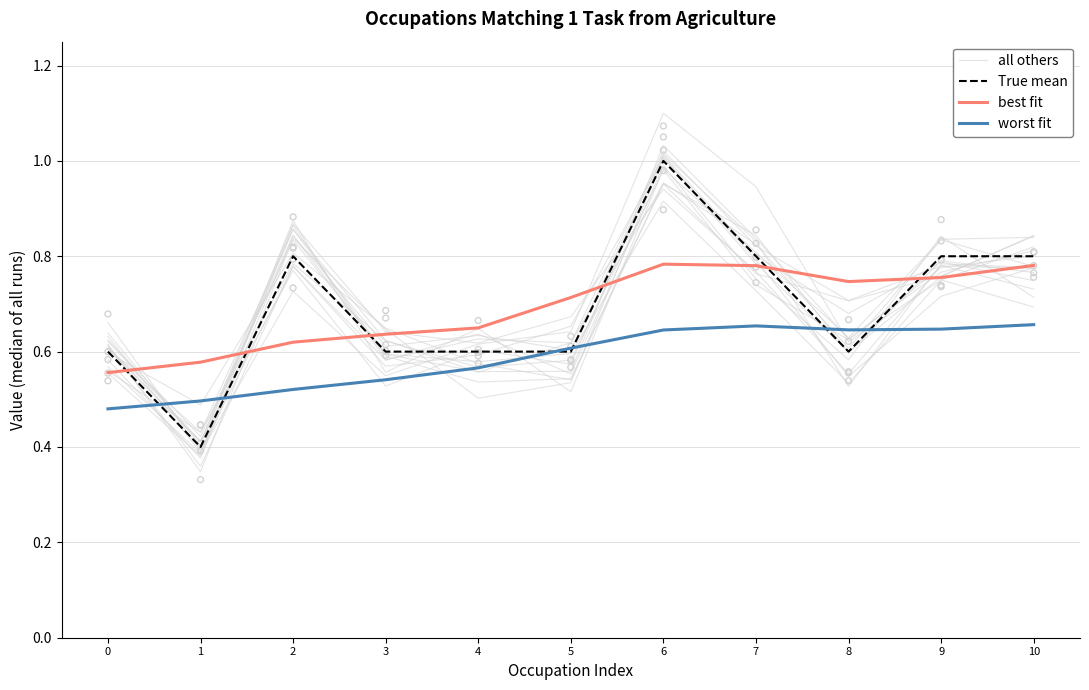

What are all the series names shown in the legend?

all others, True mean, best fit, worst fit